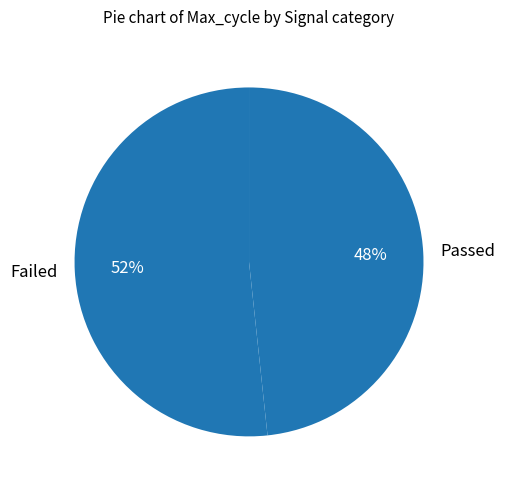

To the nearest percent, what percentage of the pie is Passed?

48%